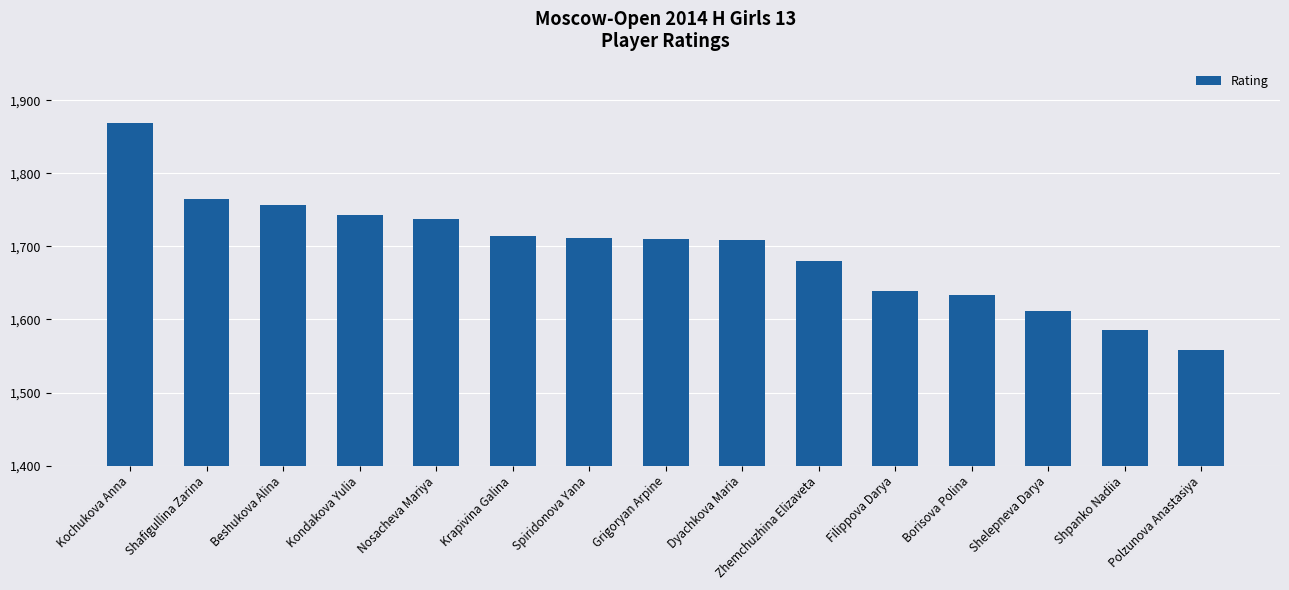

At which category does the chart reach its minimum across all series?

Polzunova Anastasiya